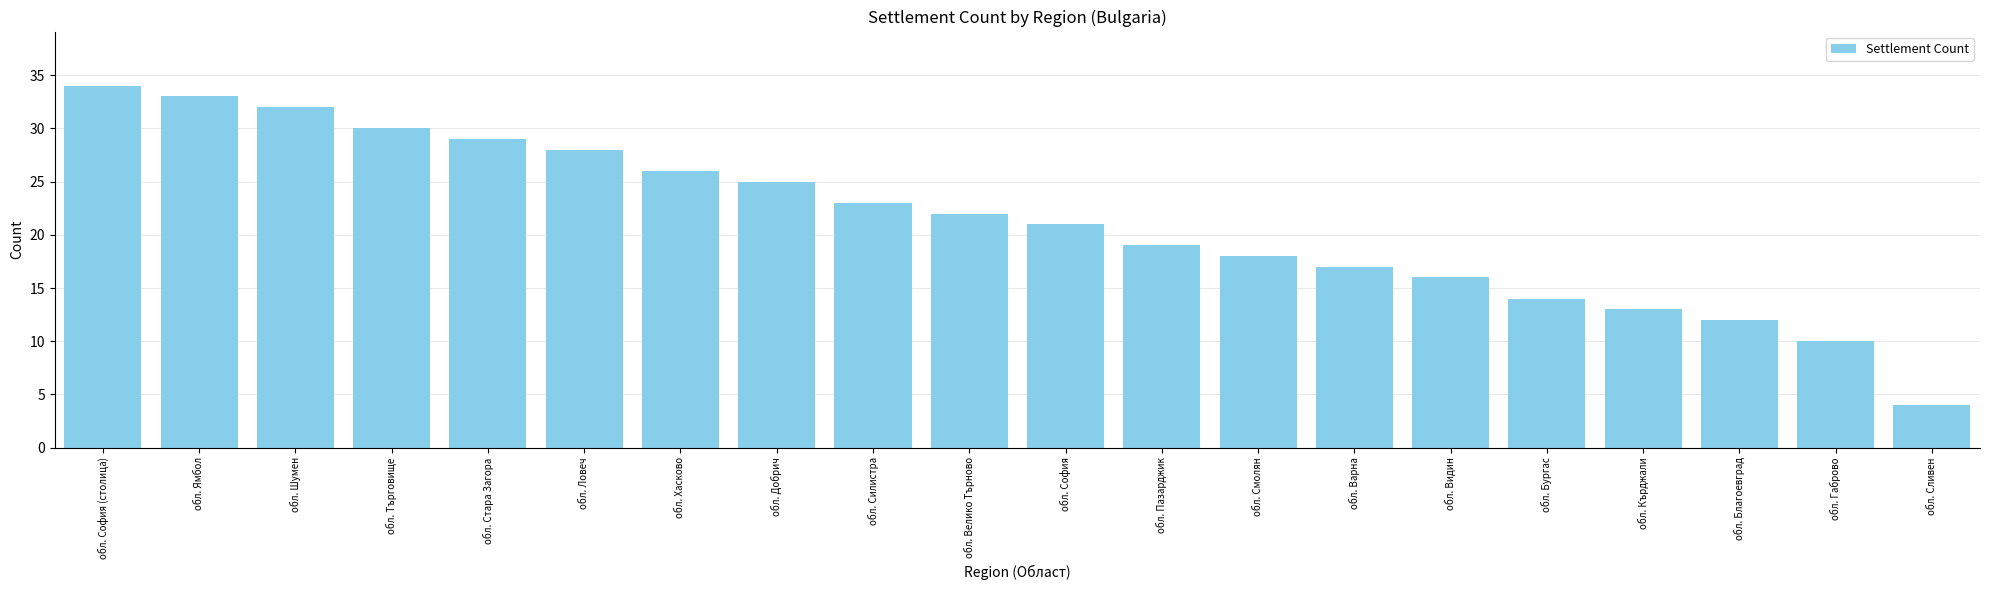

Approximately how many times larger is the value at обл. Бургас compared to обл. Пазарджик?

0.7